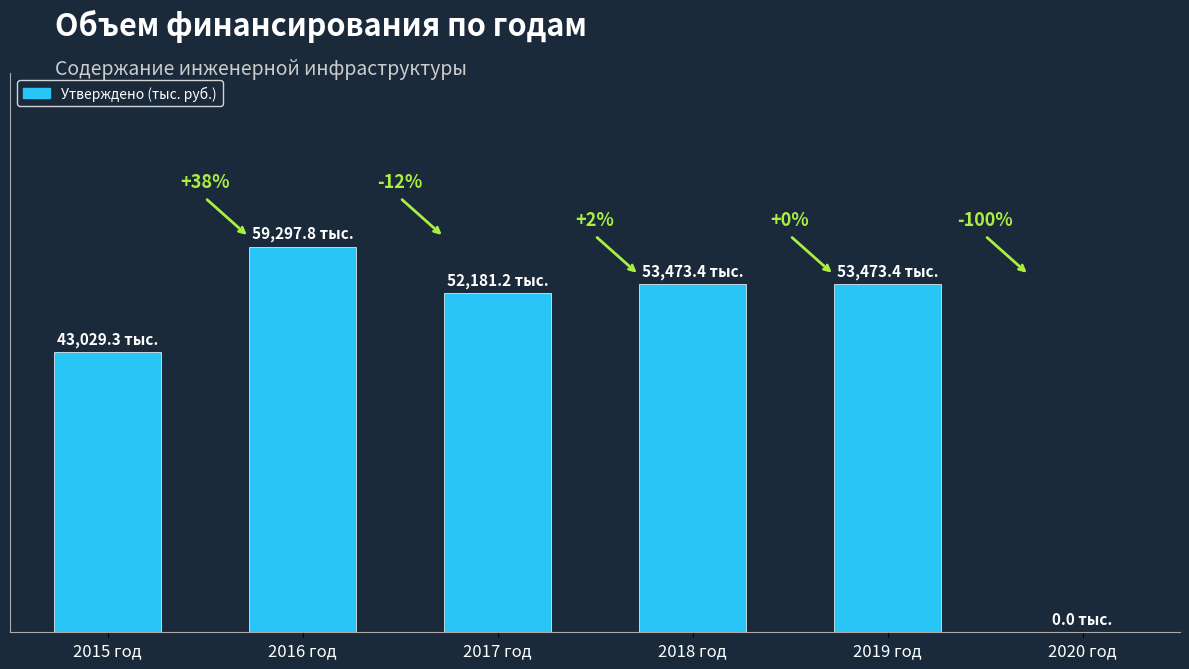

Are the bars horizontal?

No